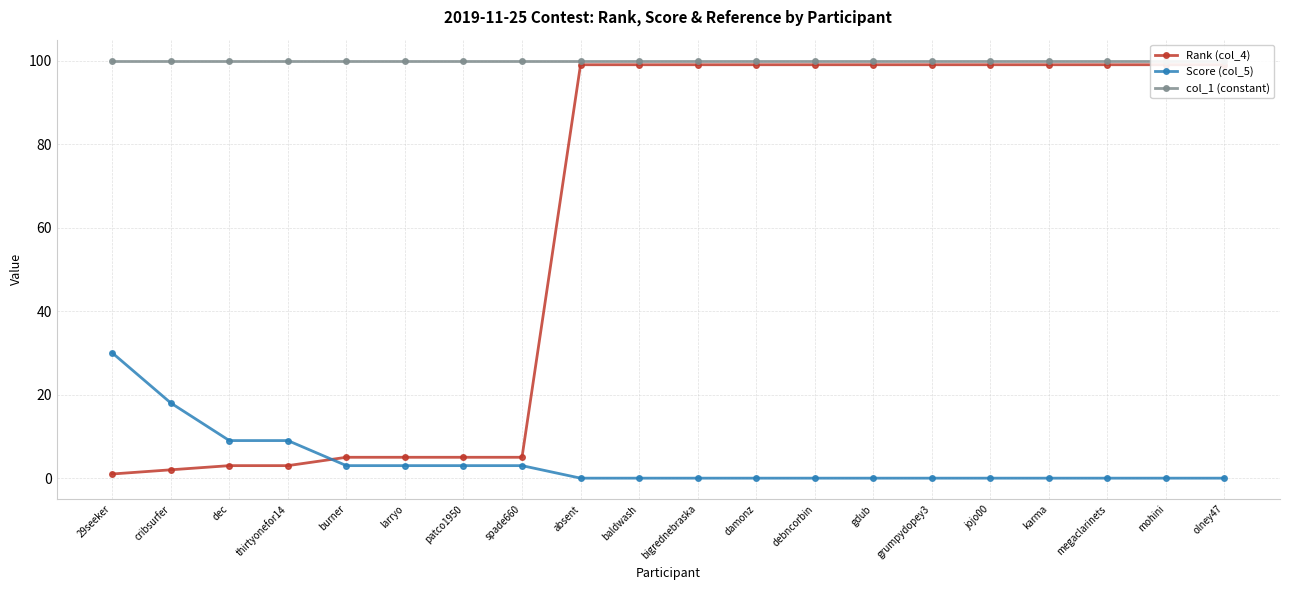

Which series changed the most between debncorbin and megaclarinets?

Rank (col_4)